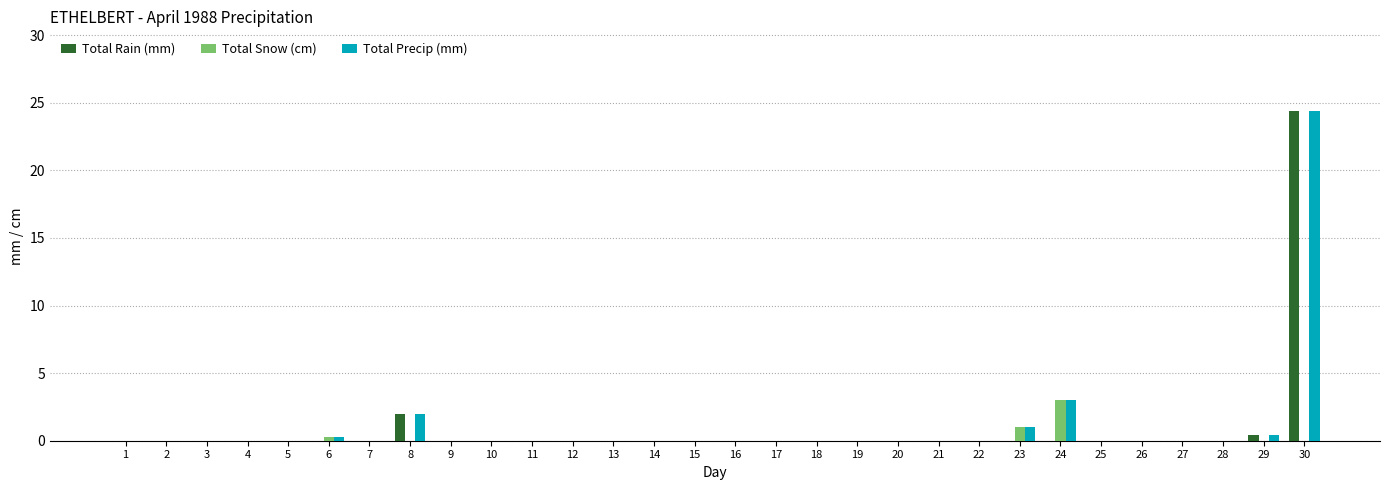

Are the bars horizontal?

No